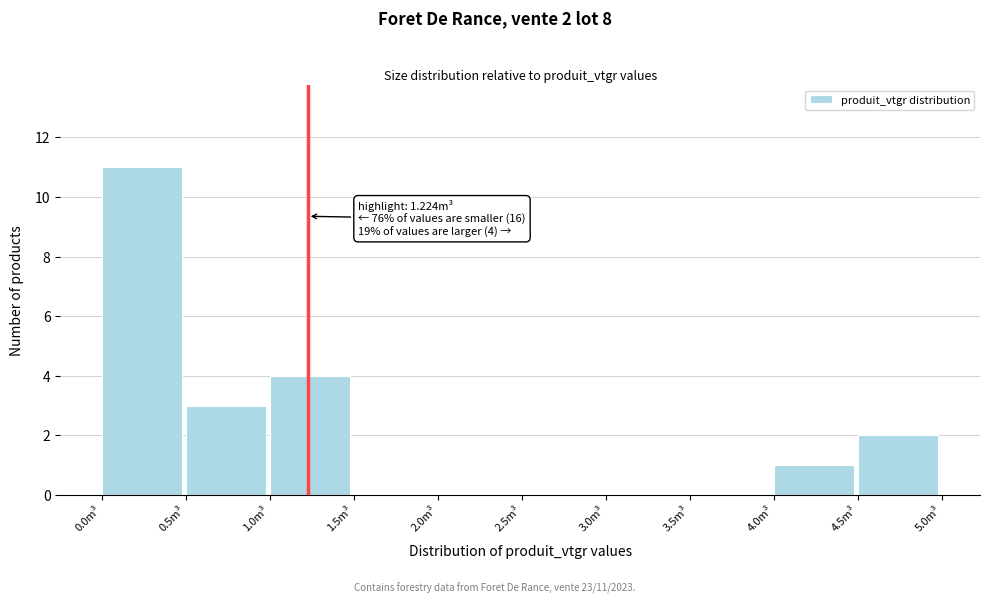

Which range on the x-axis has the tallest bar?

0.0 to 0.5